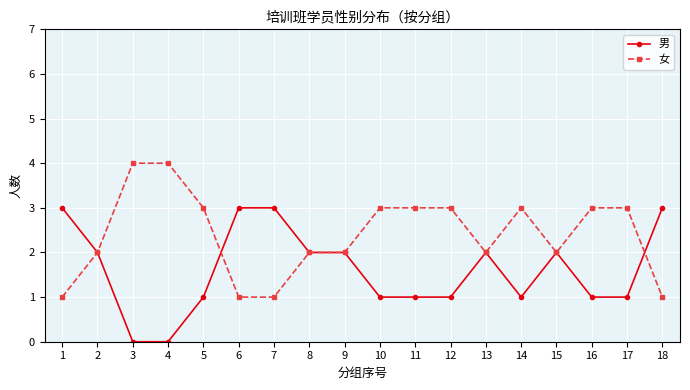

What is the greatest value displayed?

4